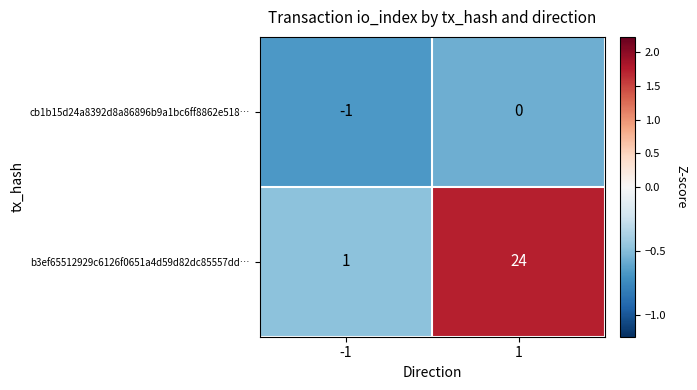

Between -1 and 1, which series saw the biggest shift?

b3ef65512929c6126f0651a4d59d82dc85557dd…